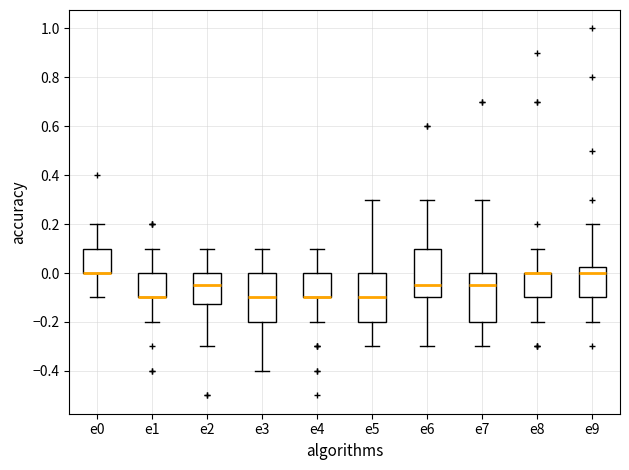

Where does the median line of the box for e2 sit on the y-axis? The values are not printed on the chart, so give them approximately, as read against the axis.

-0.04